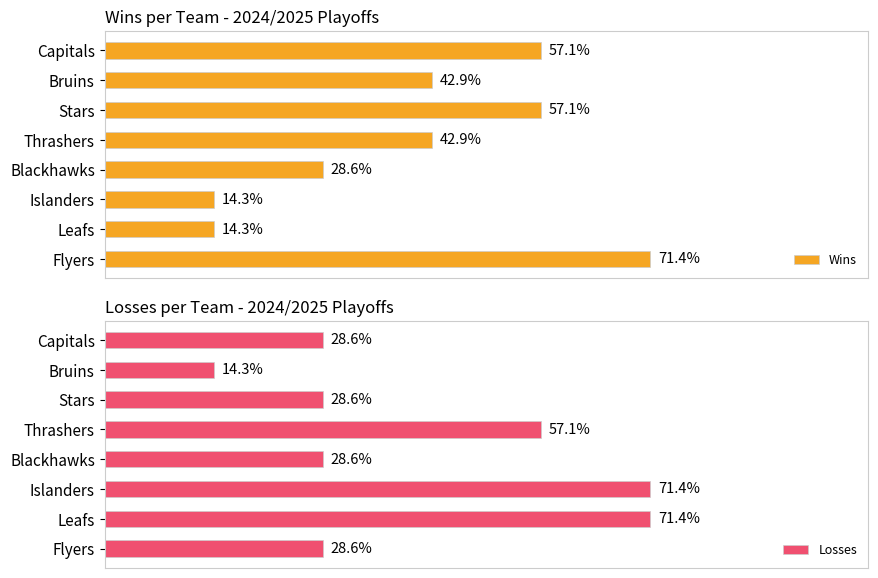

Rank the series by their maximum value, from highest to lowest.

Wins, Losses